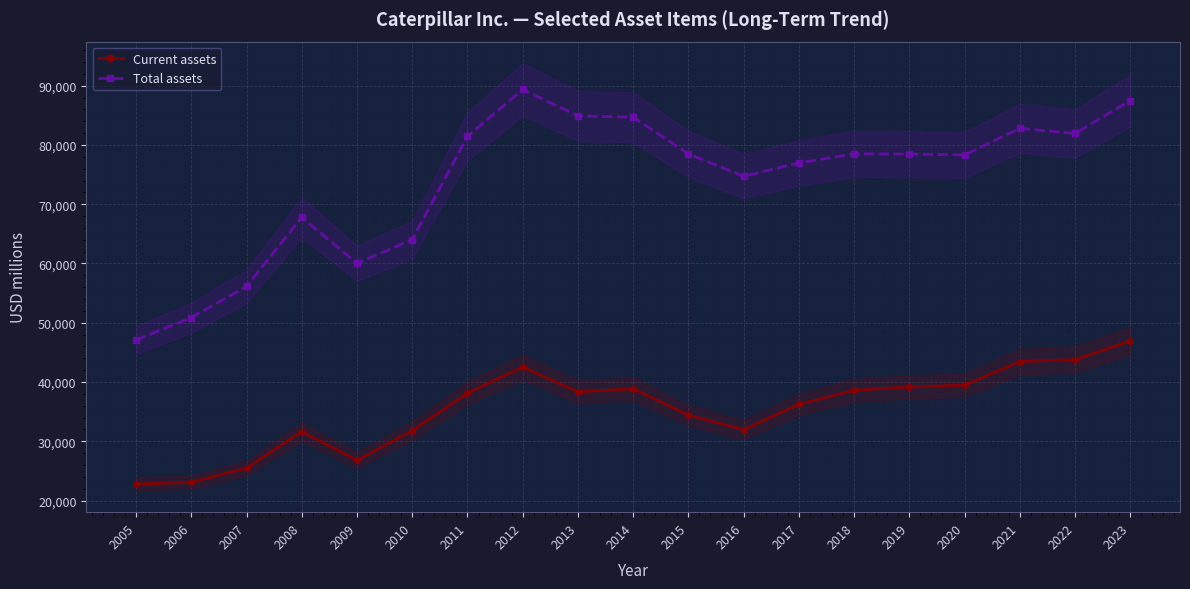

What is the value of the Total assets point at the 13th from the left?

76962